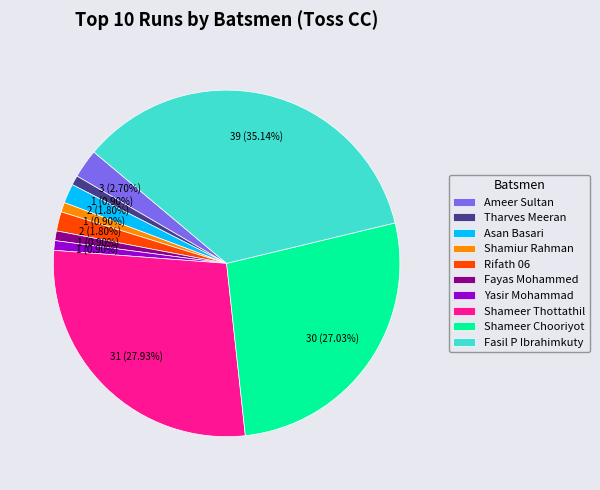

To the nearest percent, what is the combined percentage of Fasil P Ibrahimkuty and Asan Basari?

37%